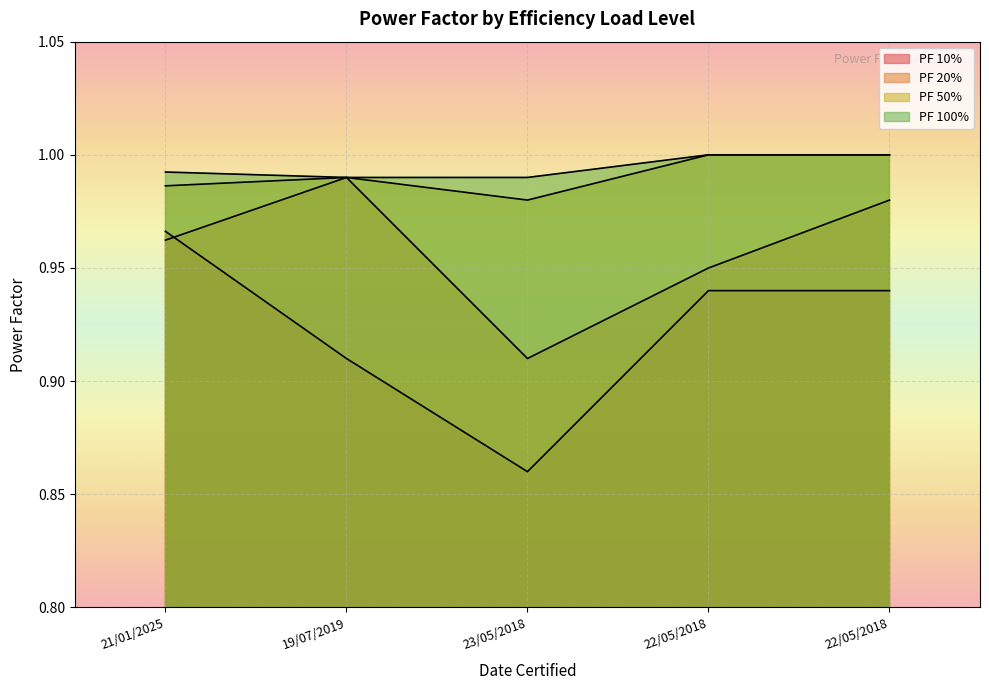

What is the difference between the highest and lowest values at 22/05/2018?

0.1